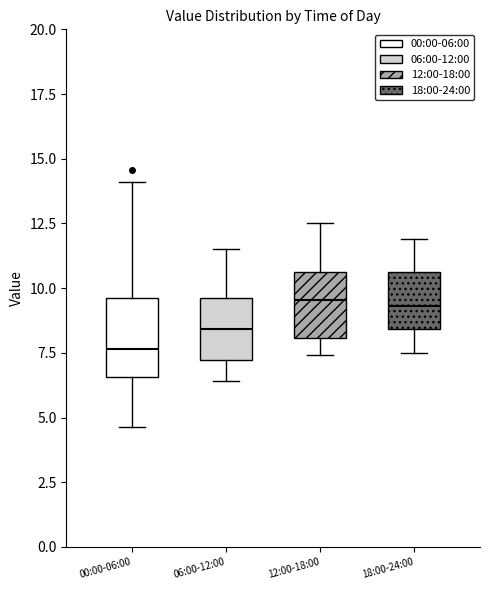

Reading left to right, read every box against the y-axis: the position of its median line, the range the box covers, and the ends of its whiskers. The values are not printed on the chart, so give them approximately, as read against the axis.

00:00-06:00: median 7.5, box 6.5 to 9.5, whiskers 4.5 to 14.0
06:00-12:00: median 8.5, box 7.0 to 9.5, whiskers 6.5 to 11.5
12:00-18:00: median 9.5, box 8.0 to 10.5, whiskers 7.5 to 12.5
18:00-24:00: median 9.5, box 8.5 to 10.5, whiskers 7.5 to 12.0